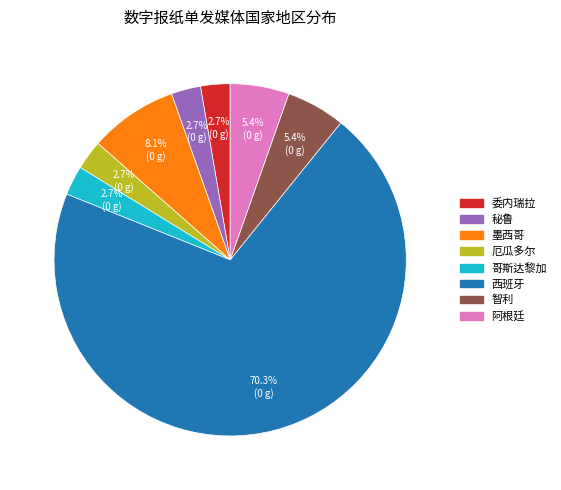

The 阿根廷 slice represents 5% of the pie. True or false?

True